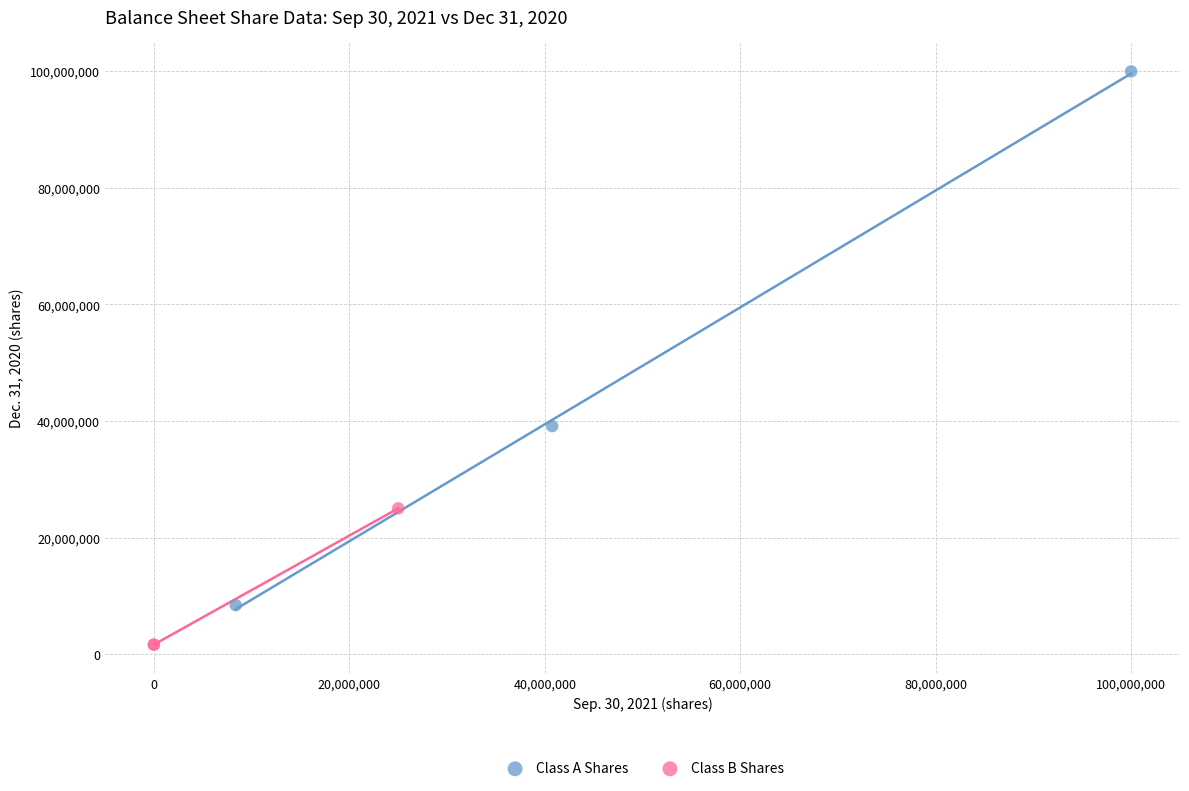

Which series has the widest spread of Y values?

Class A Shares